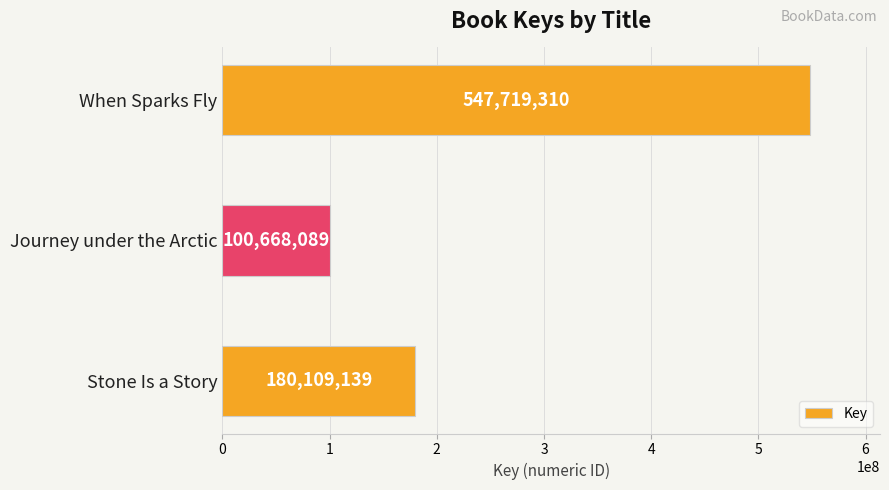

Is it true that the value at Journey under the Arctic is 62928628?

False